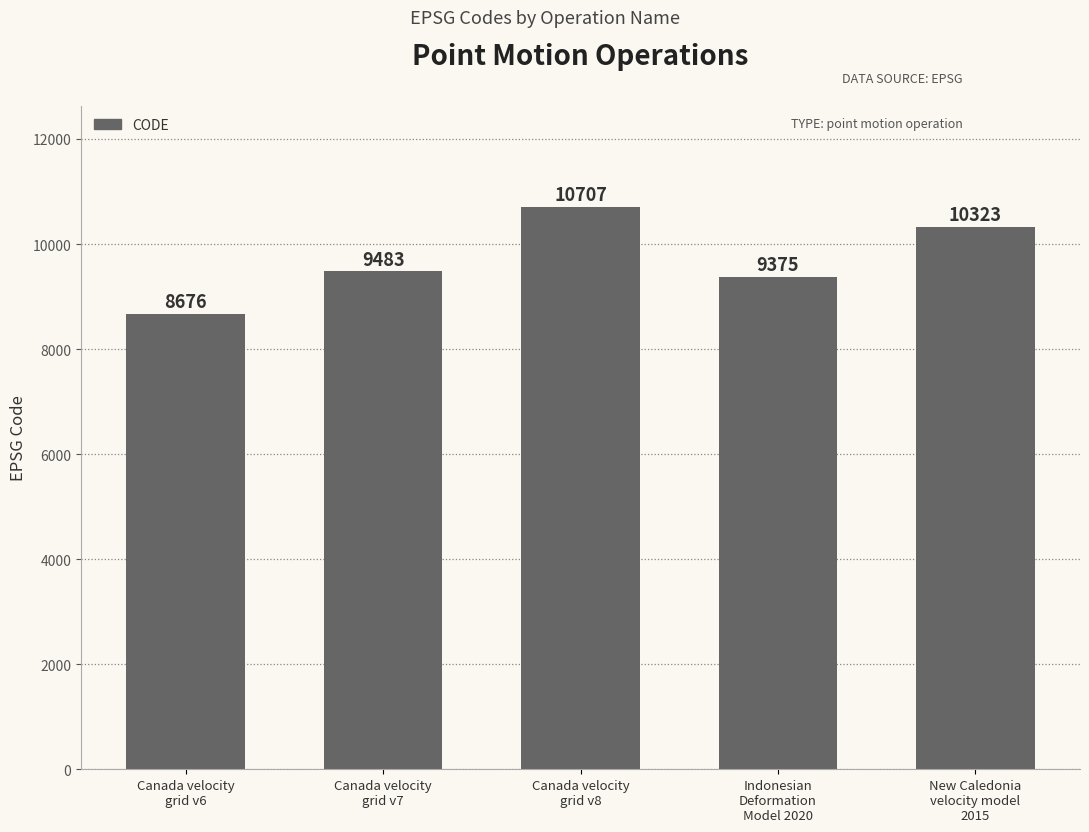

What is the smallest value displayed?

8676